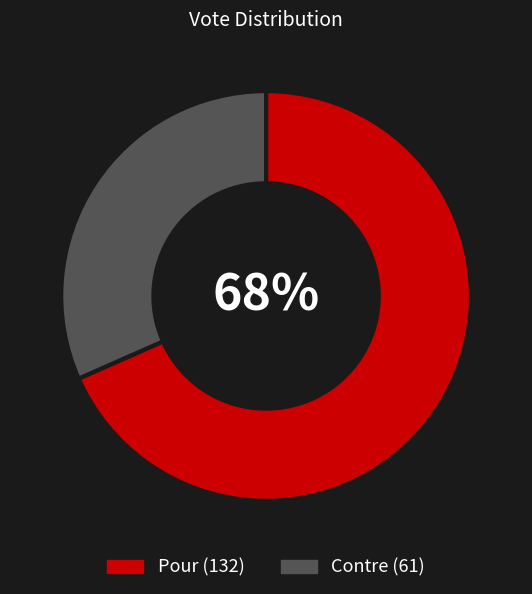

Between Pour and Contre, which is larger?

Pour